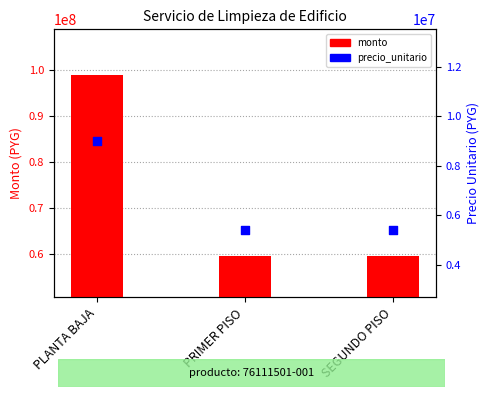

At which category is the sum across all series the highest?

PLANTA BAJA